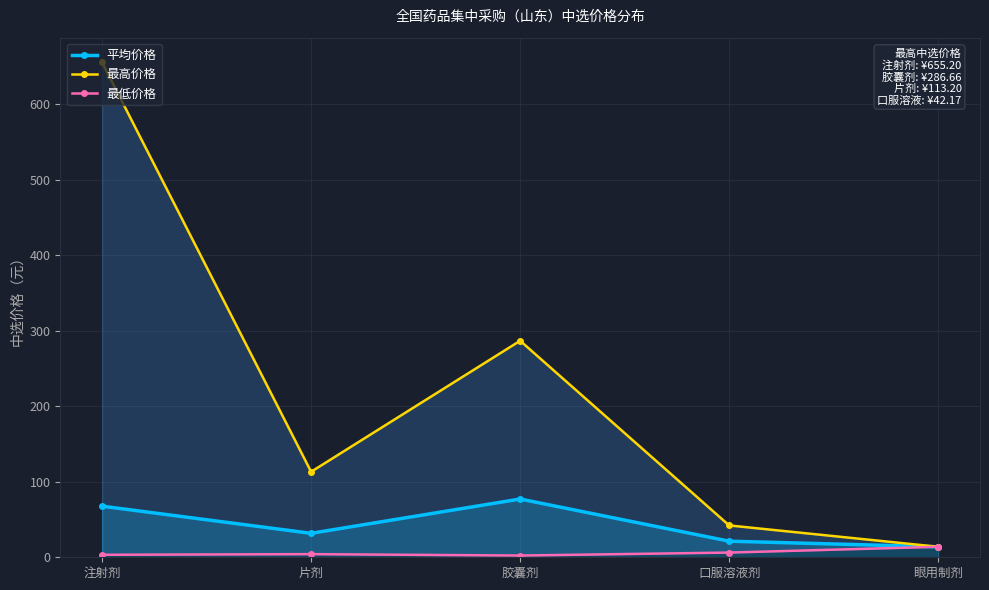

At which category is the sum across all series the highest?

注射剂